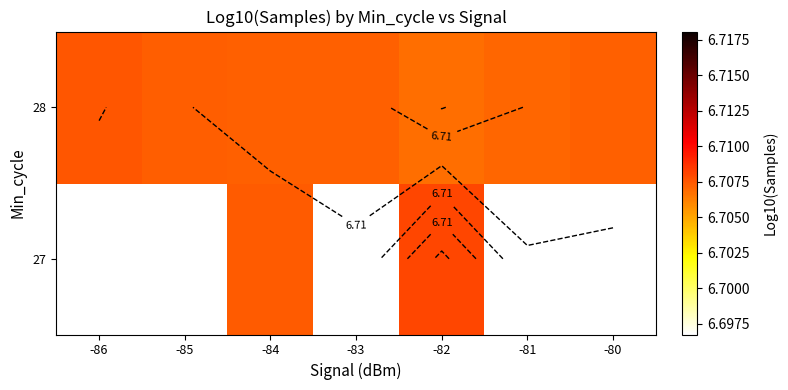

How many categories are shown in the chart?

7